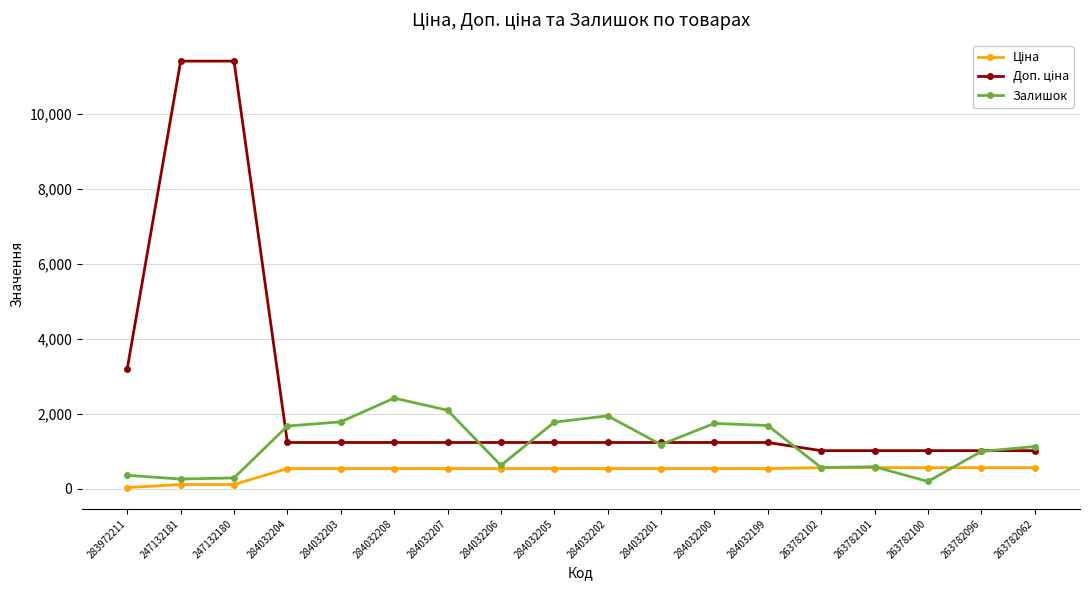

The value of Залишок at 263782062 is 1128.0. True or false?

True